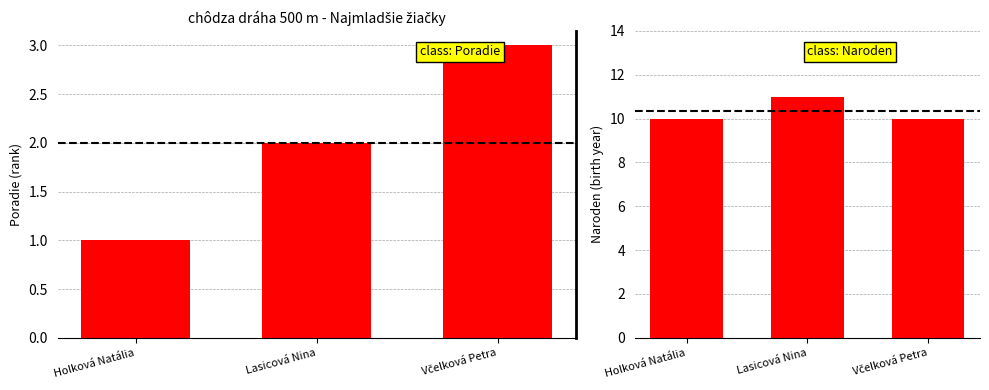

How many bars are there in total?

6